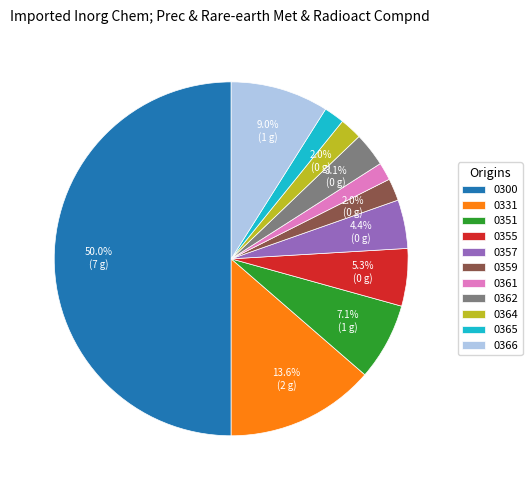

How many slices are in this pie chart?

11